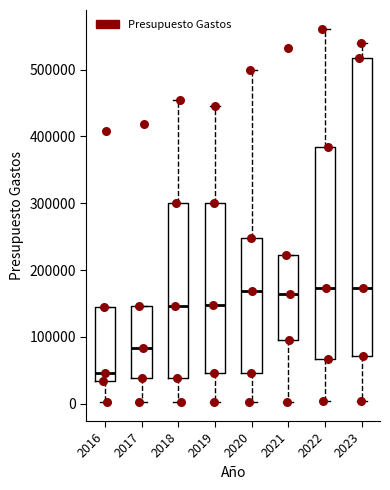

Where is the upper edge of the box at x = 2020 on the y-axis? The values are not printed on the chart, so give them approximately, as read against the axis.

250000